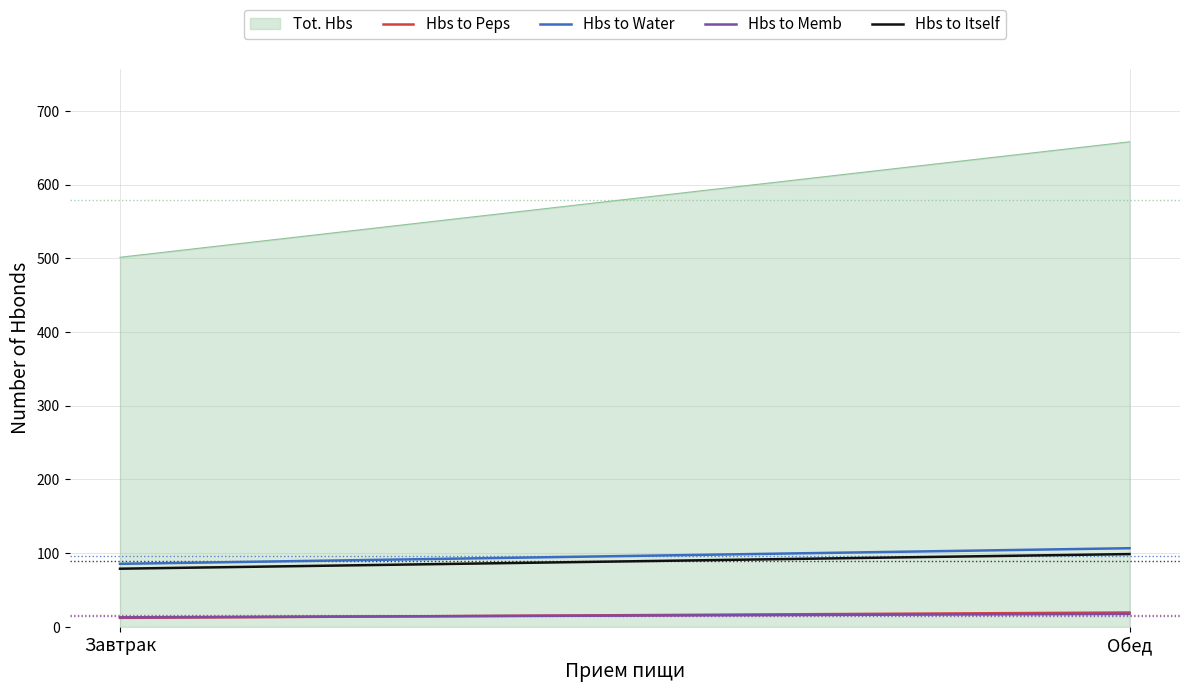

What is the greatest value displayed?

657.9